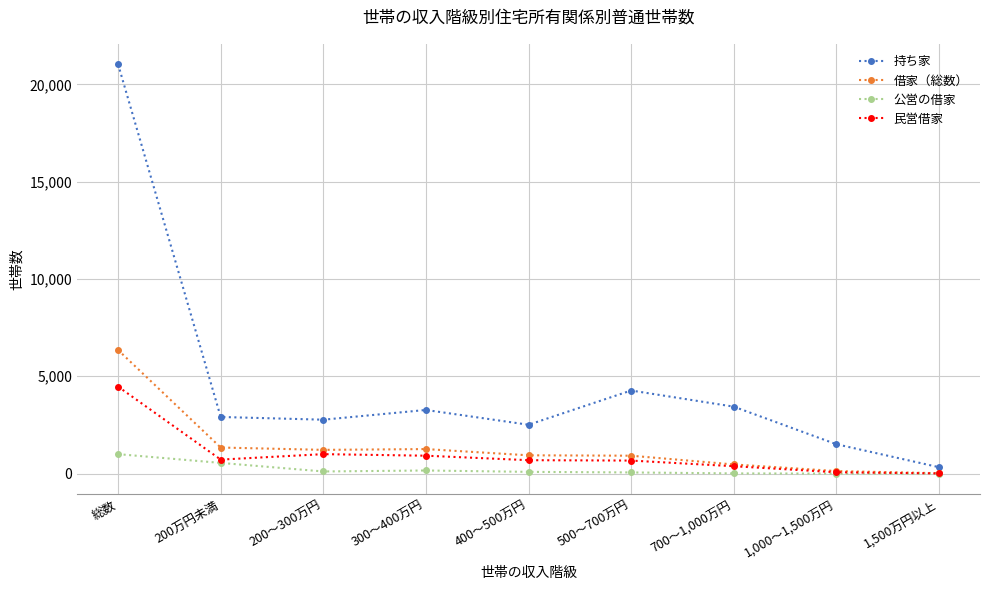

At how many categories does at least one series exceed 14680?

1